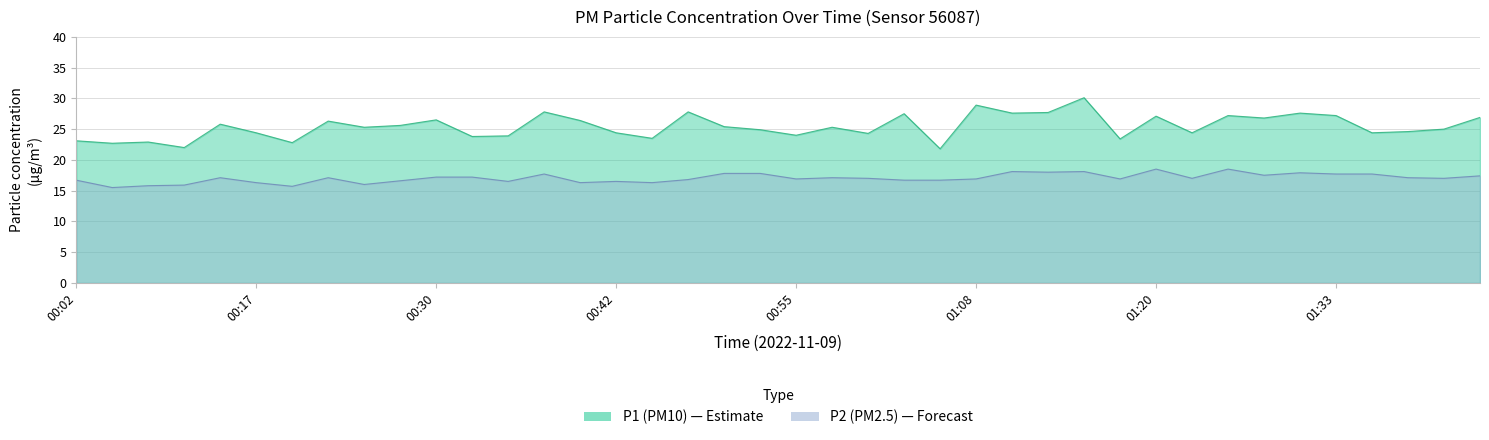

Reading right to left, transcribe all the data shown in this chart.

P1: 26.9	25.0	24.6	24.4	27.2	27.6	26.8	27.2	24.4	27.1	23.4	30.1	27.7	27.6	28.9	21.8	27.5	24.3	25.3	24.0	24.9	25.4	27.8	23.5	24.4	26.4	27.8	23.9	23.8	26.5	25.6	25.3	26.3	22.8	24.4	25.8	22.0	22.9	22.7	23.1
P2: 17.4	17.0	17.1	17.7	17.7	17.9	17.5	18.5	17.0	18.5	16.9	18.1	18.0	18.1	16.9	16.7	16.7	17.0	17.1	16.9	17.8	17.8	16.8	16.3	16.5	16.3	17.7	16.5	17.2	17.2	16.6	16.0	17.1	15.7	16.3	17.1	15.9	15.8	15.5	16.7